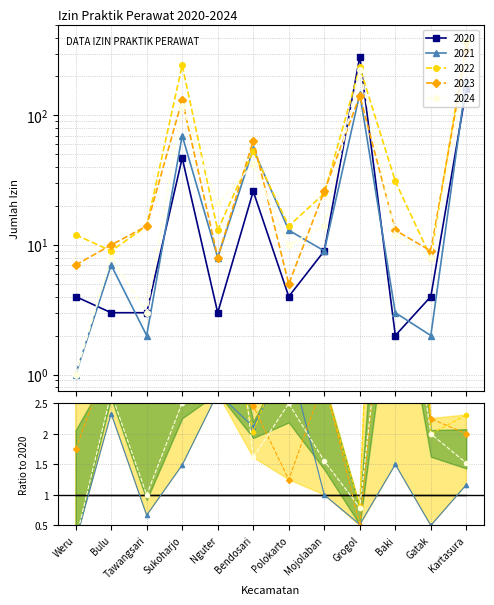

Reading right to left, transcribe all the data shown in this chart.

2020: Kartasura=161	Gatak=4	Baki=2	Grogol=285	Mojolaban=9	Polokarto=4	Bendosari=26	Nguter=3	Sukoharjo=47	Tawangsari=3	Bulu=3	Weru=4
2021: Kartasura=188	Gatak=2	Baki=3	Grogol=147	Mojolaban=9	Polokarto=13	Bendosari=55	Nguter=8	Sukoharjo=70	Tawangsari=2	Bulu=7	Weru=1
2022: Kartasura=372	Gatak=8	Baki=31	Grogol=235	Mojolaban=25	Polokarto=14	Bendosari=53	Nguter=13	Sukoharjo=244	Tawangsari=14	Bulu=9	Weru=12
2023: Kartasura=322	Gatak=9	Baki=13	Grogol=142	Mojolaban=26	Polokarto=5	Bendosari=64	Nguter=8	Sukoharjo=132	Tawangsari=14	Bulu=10	Weru=7
2024: Kartasura=245	Gatak=8	Baki=12	Grogol=226	Mojolaban=14	Polokarto=10	Bendosari=42	Nguter=21	Sukoharjo=118	Tawangsari=3	Bulu=8	Weru=1